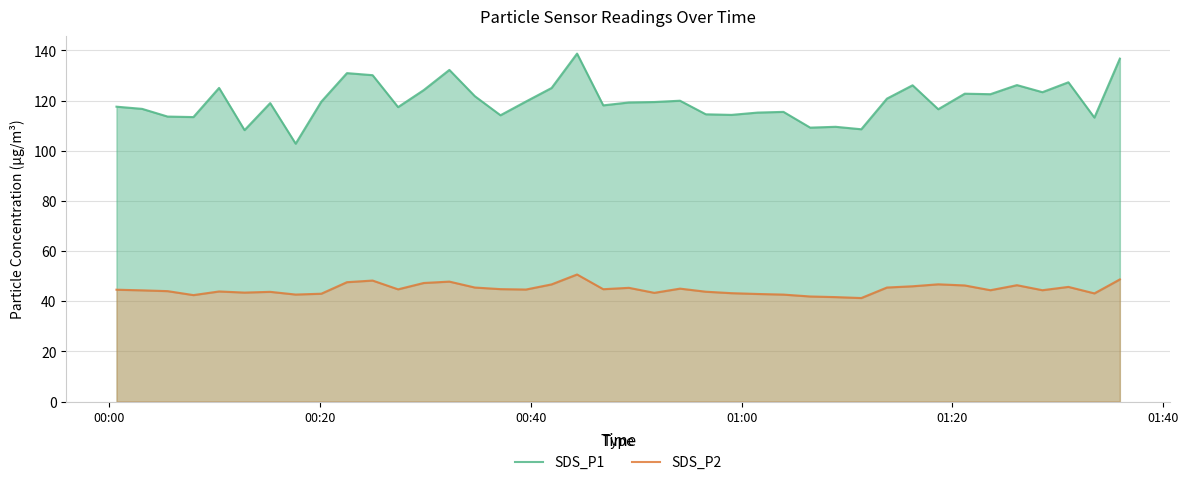

How many lines are shown in the chart?

2